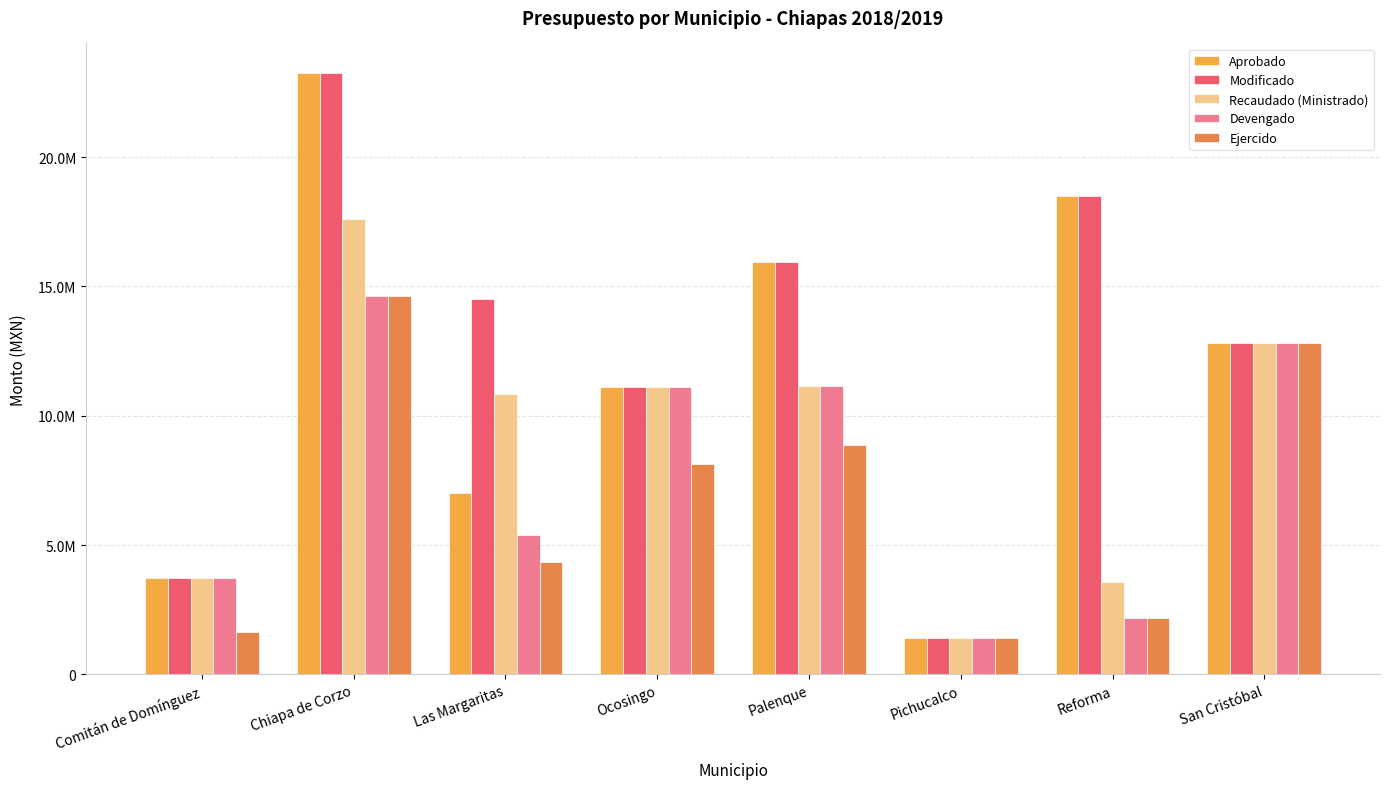

List the labels in order of Ejercido value, largest first.

Chiapa de Corzo, San Cristóbal, Palenque, Ocosingo, Las Margaritas, Reforma, Comitán de Domínguez, Pichucalco